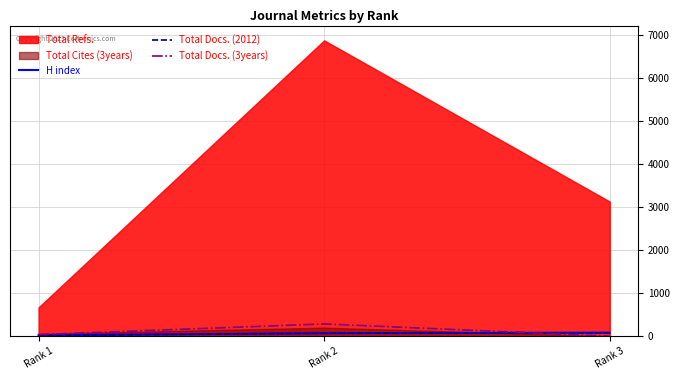

How many lines are shown in the chart?

3